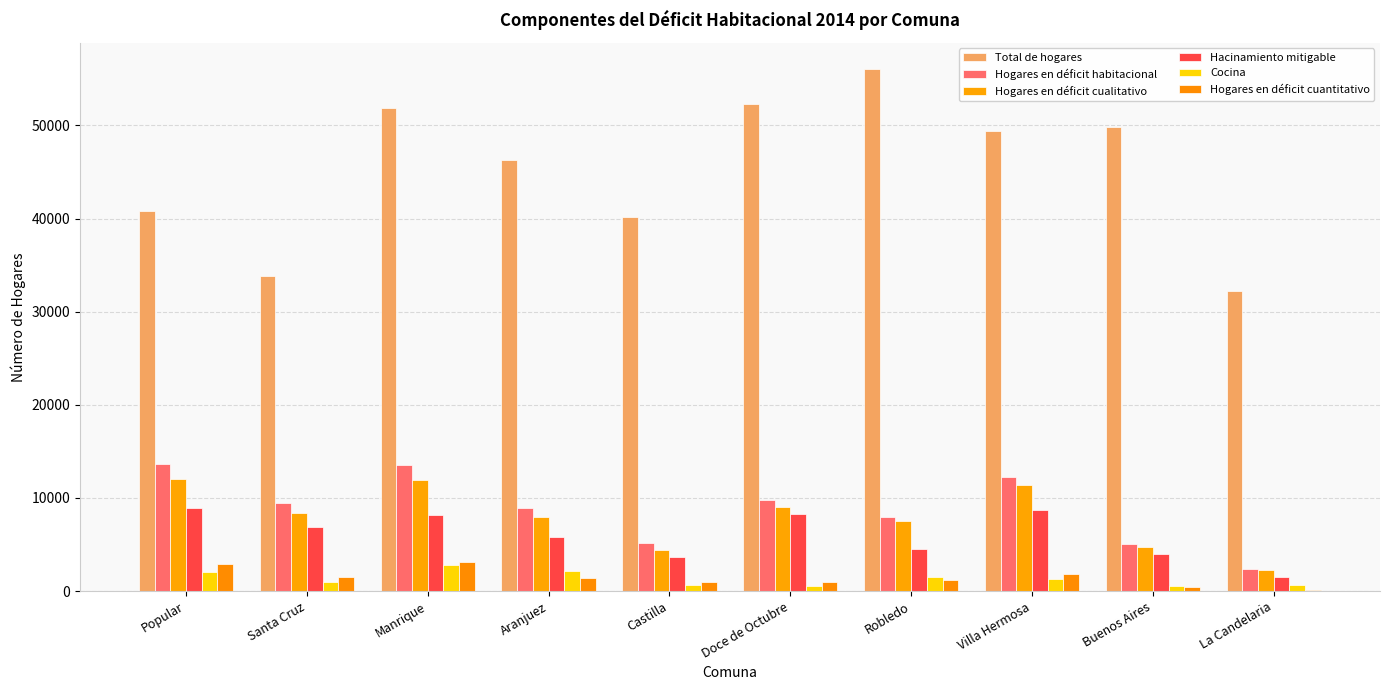

Count the number of data series in this chart.

6